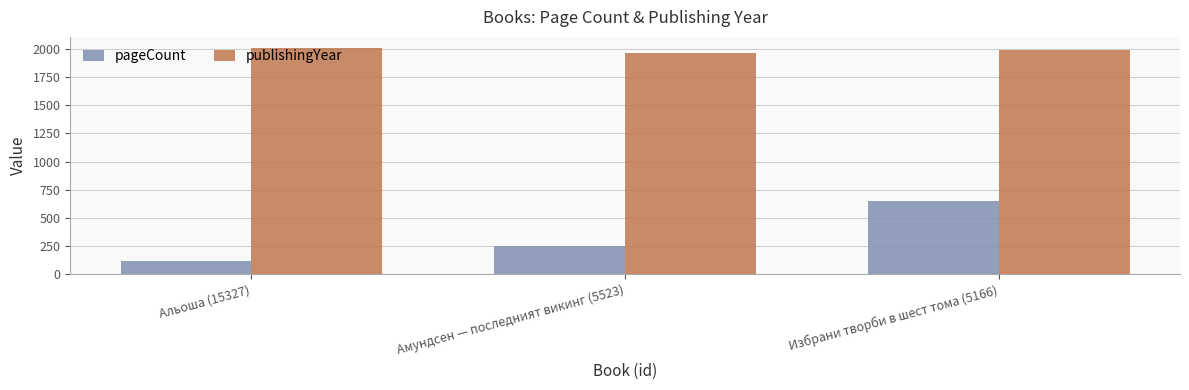

What is the spread (max minus min) of values at Избрани творби в шест тома (5166)?

1339